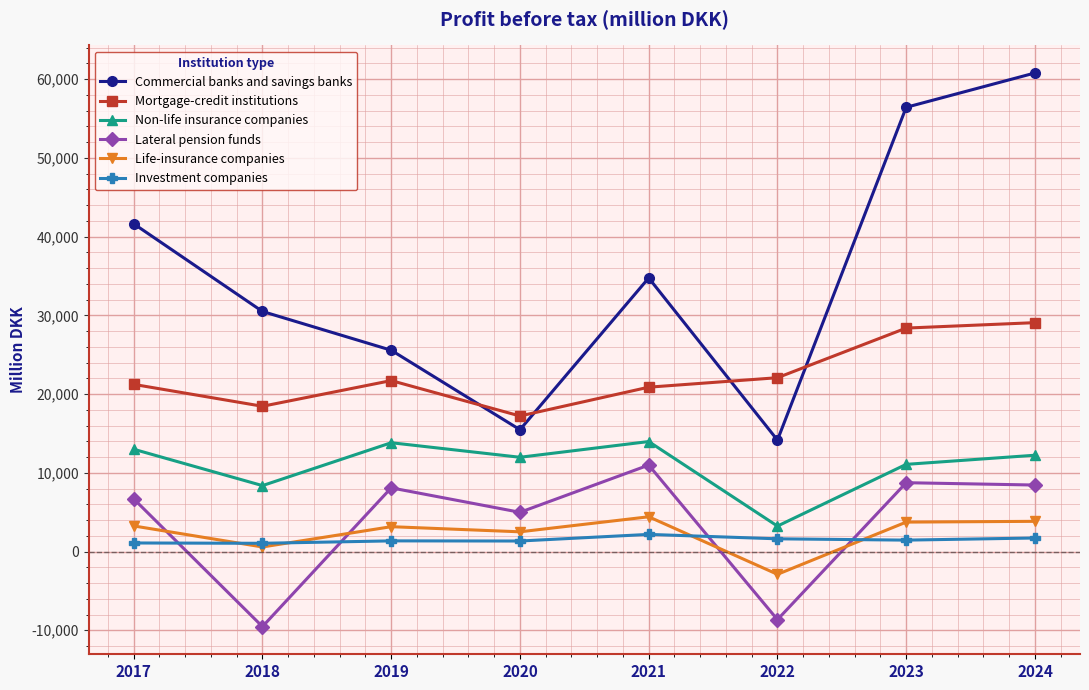

Count the number of data series in this chart.

6